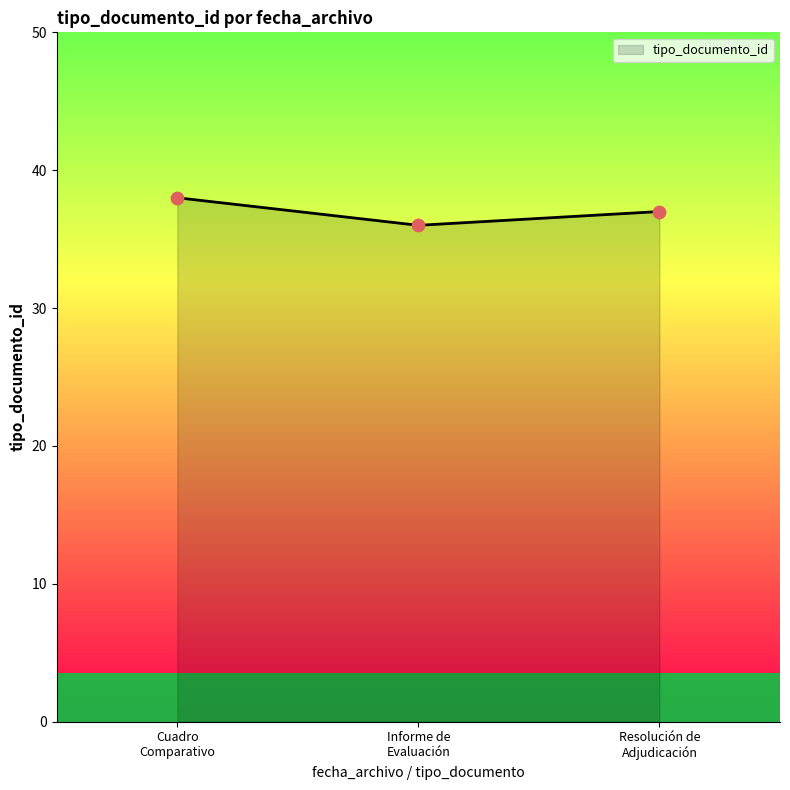

What is the sum of all values?

111